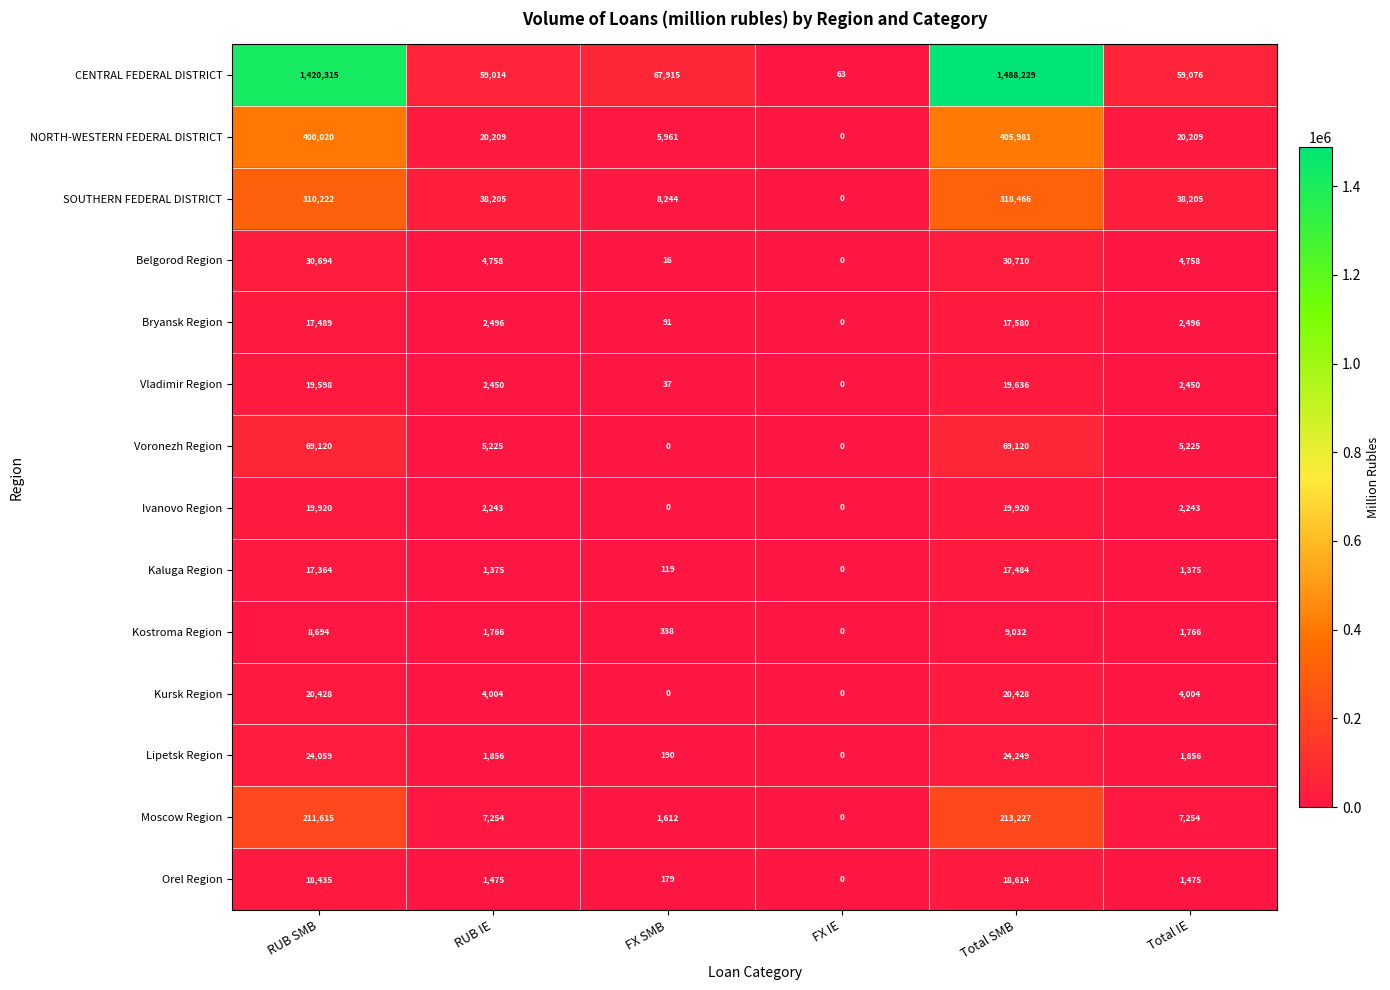

What is the greatest value displayed?

1488229